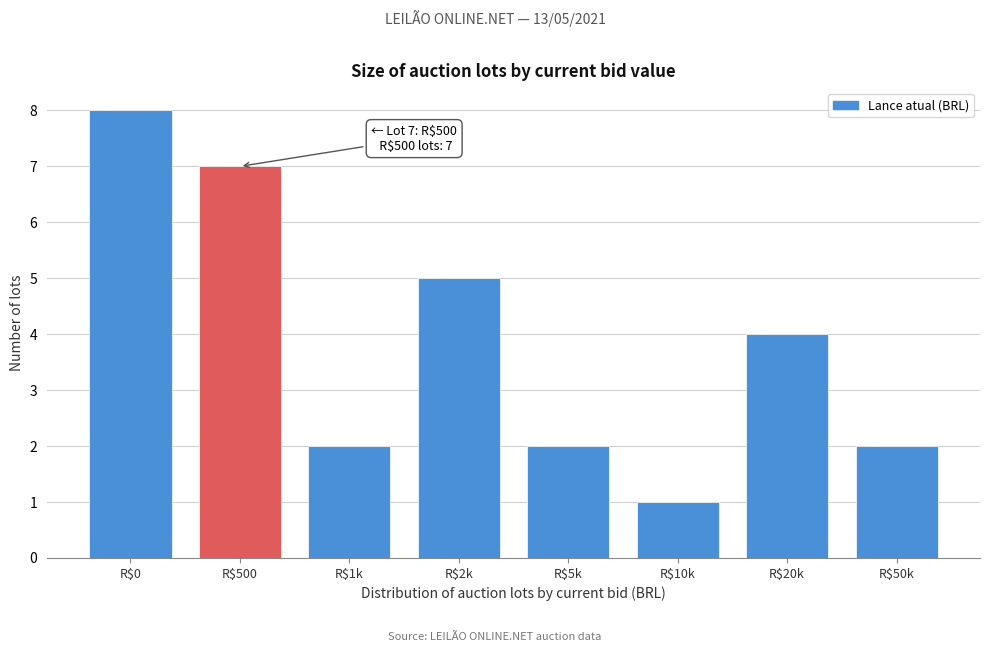

Reading left to right, list all the values displayed in this chart.

8	7	2	5	2	1	4	2